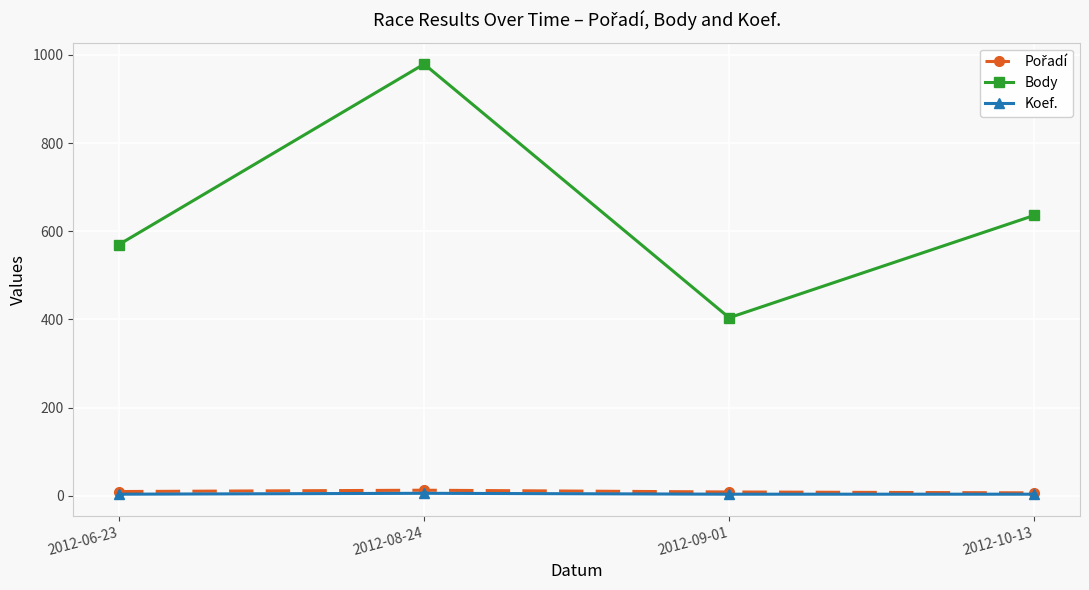

True or false: Koef. and Body cross at least once.

False